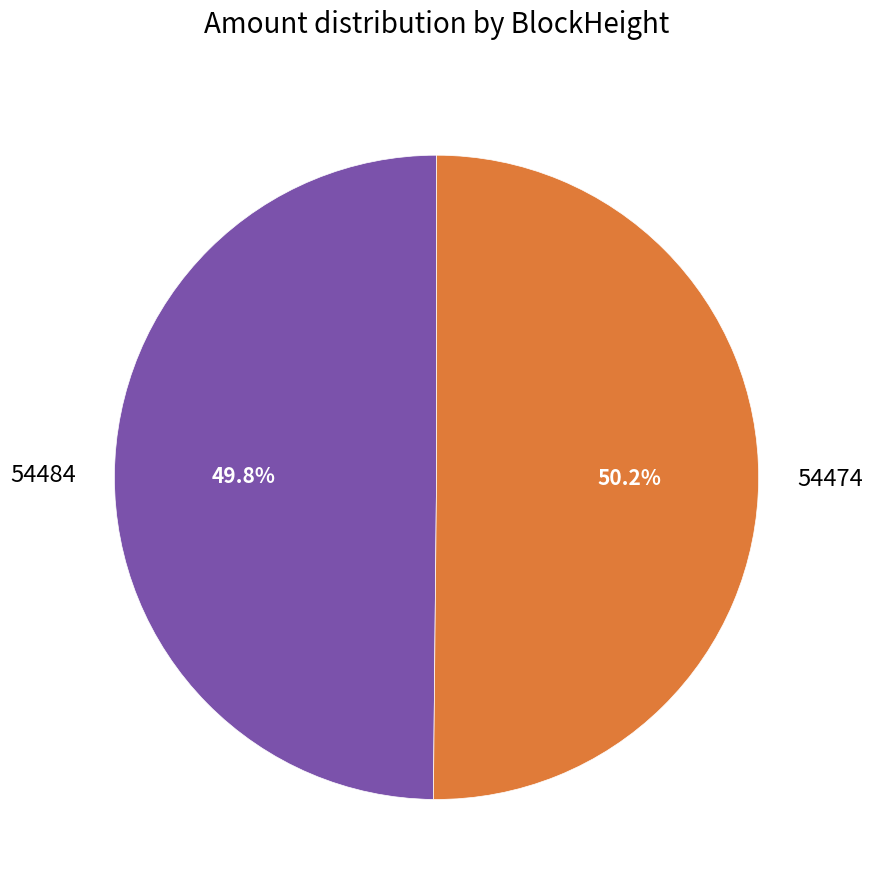

To the nearest percent, what is the average slice percentage?

50%